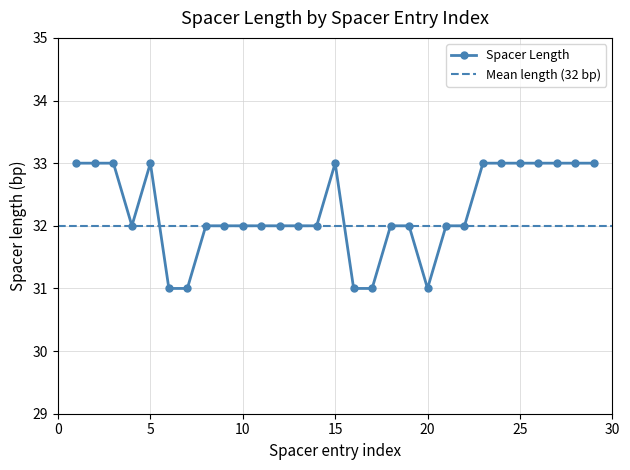

What is the difference between the maximum and minimum values?

2